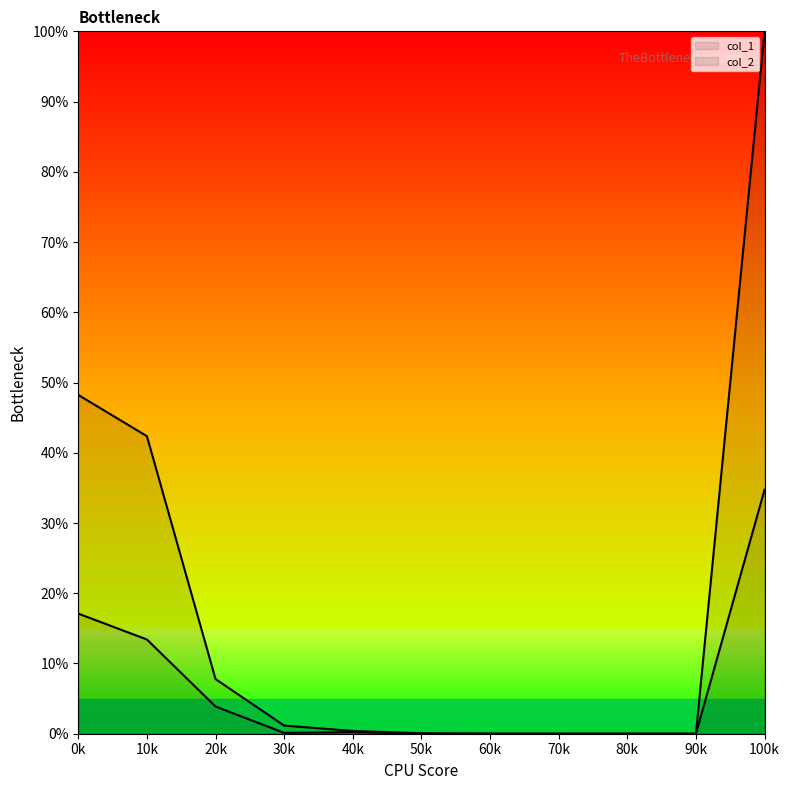

Does the chart display data point markers on the line(s)?

No